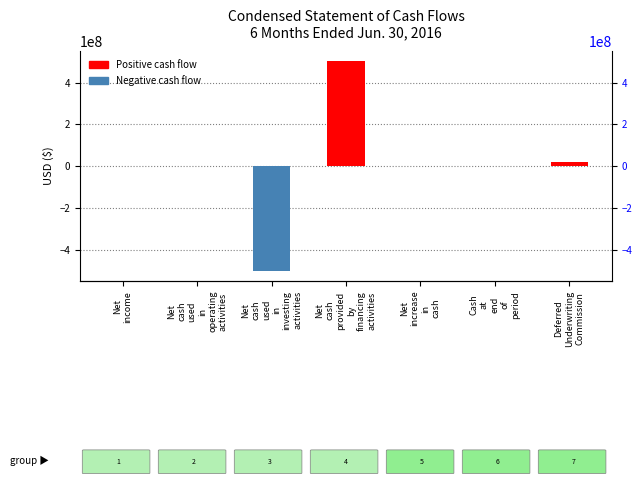

What is the difference between the maximum and second lowest values?

501238110